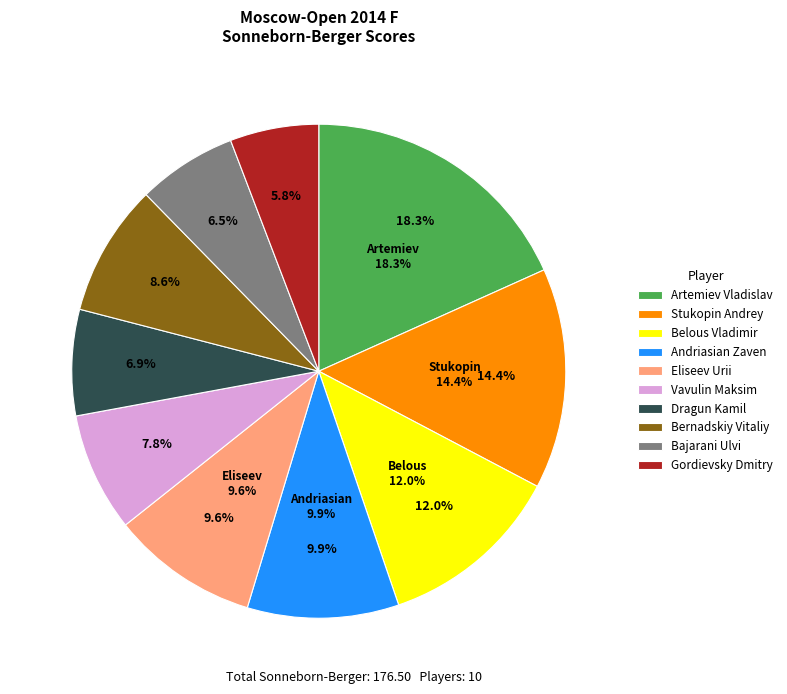

Is it true that Artemiev Vladislav is 7% of the pie?

False